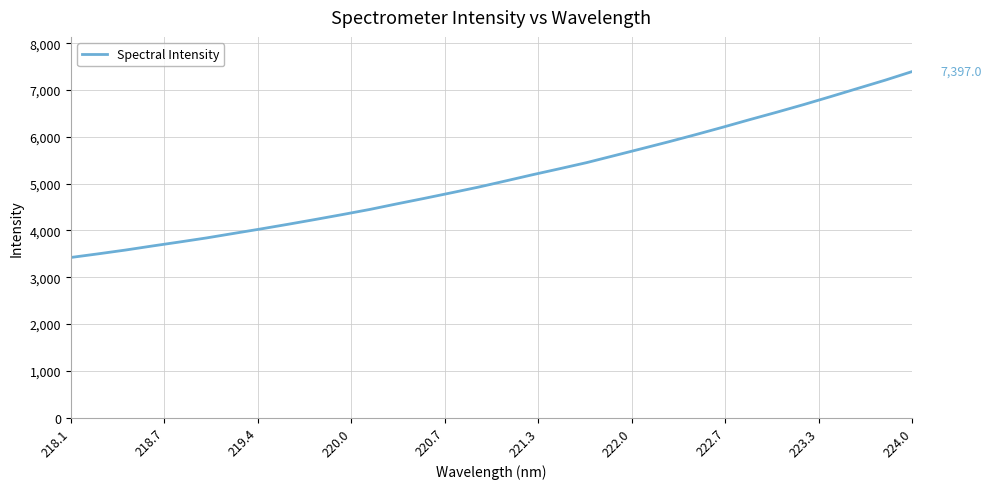

What is the difference between the maximum and minimum values?

3974.9